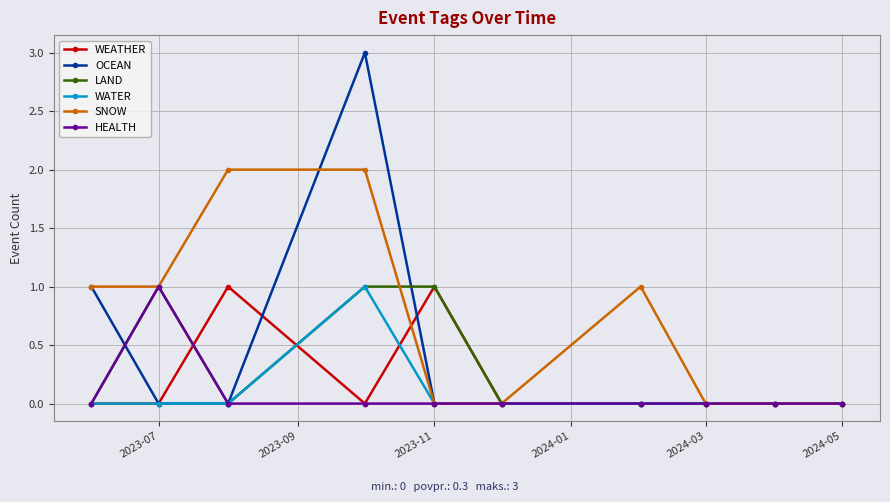

Which series has the largest total across all categories?

SNOW